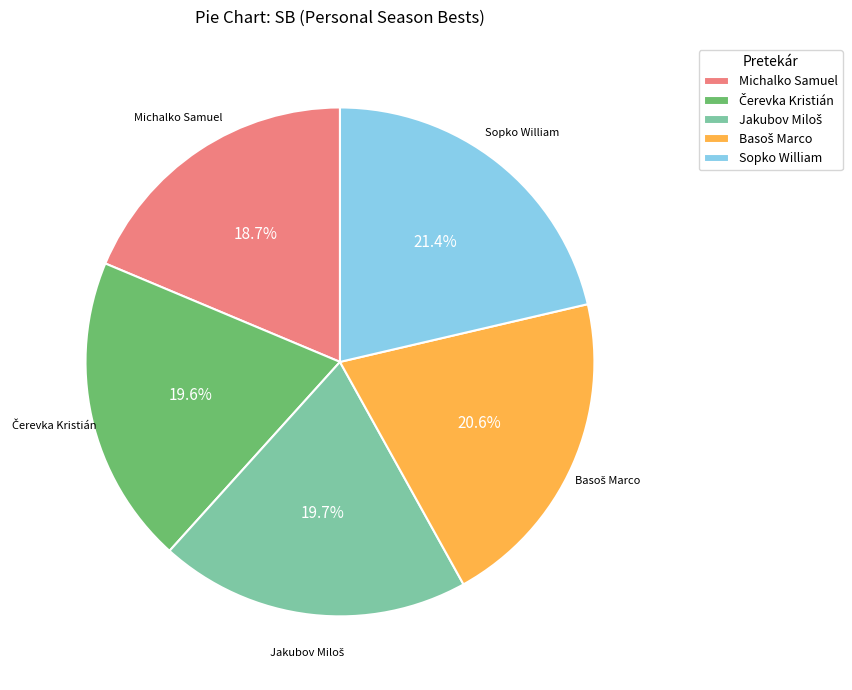

Which slice is the smallest?

Michalko Samuel